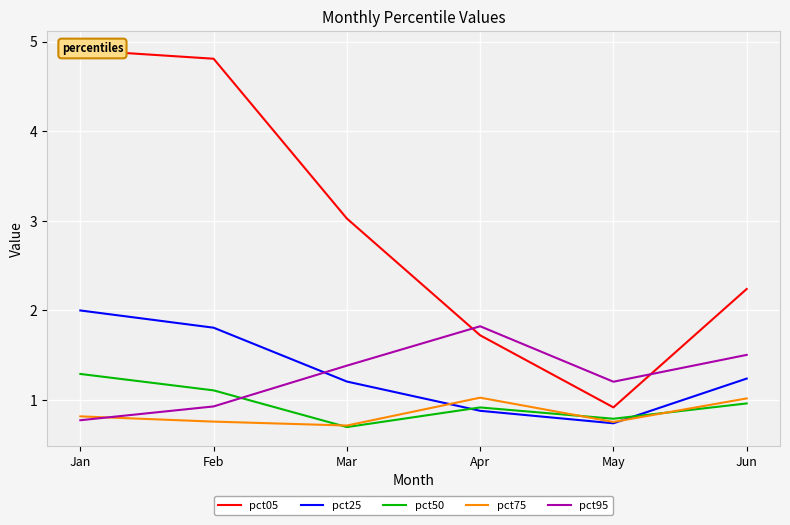

At which label is pct75 closest to 0?

Mar